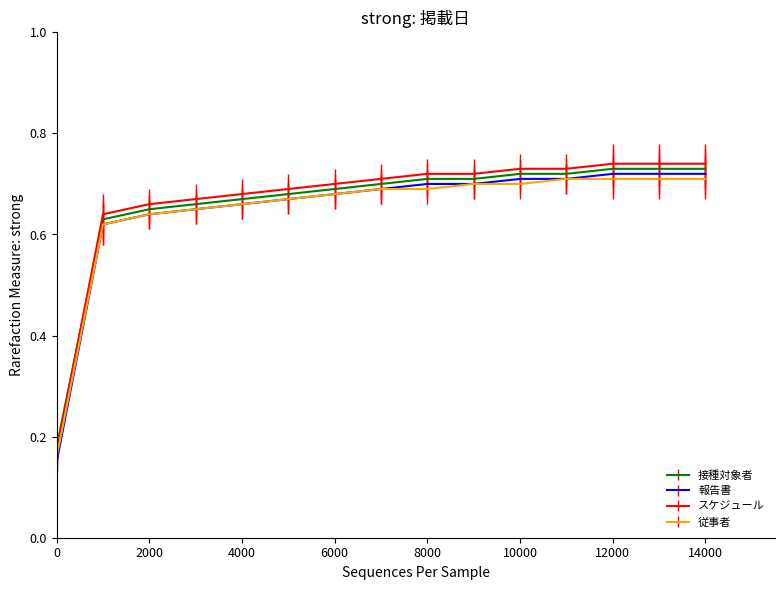

True or false: スケジュール and 従事者 intersect in this chart.

False